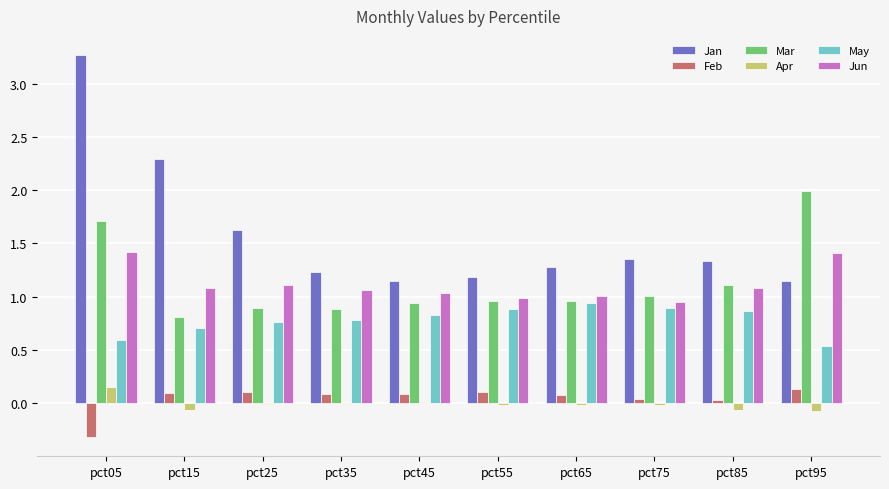

What is the highest value of the Jan series?

3.3